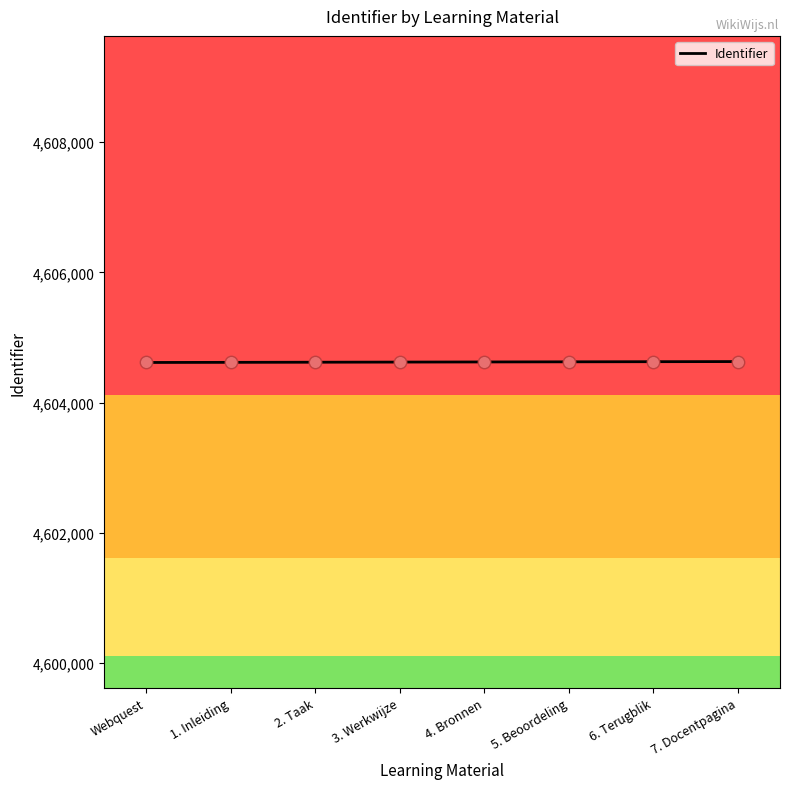

What is the ratio of the value at 1. Inleiding to the value at 4. Bronnen?

1.0